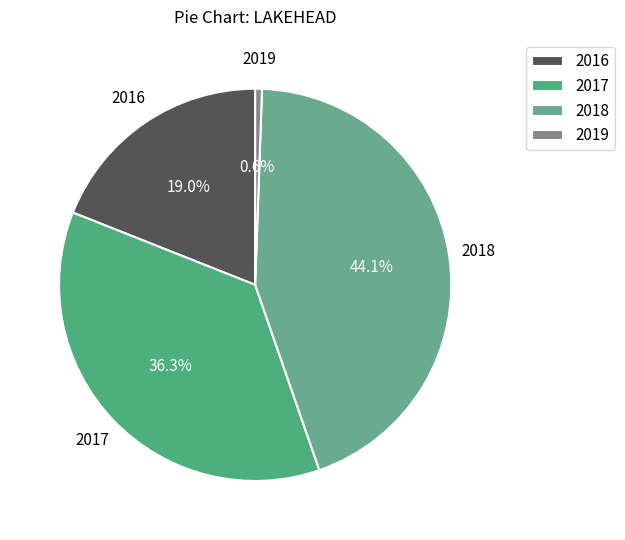

Which slice is the smallest?

2019